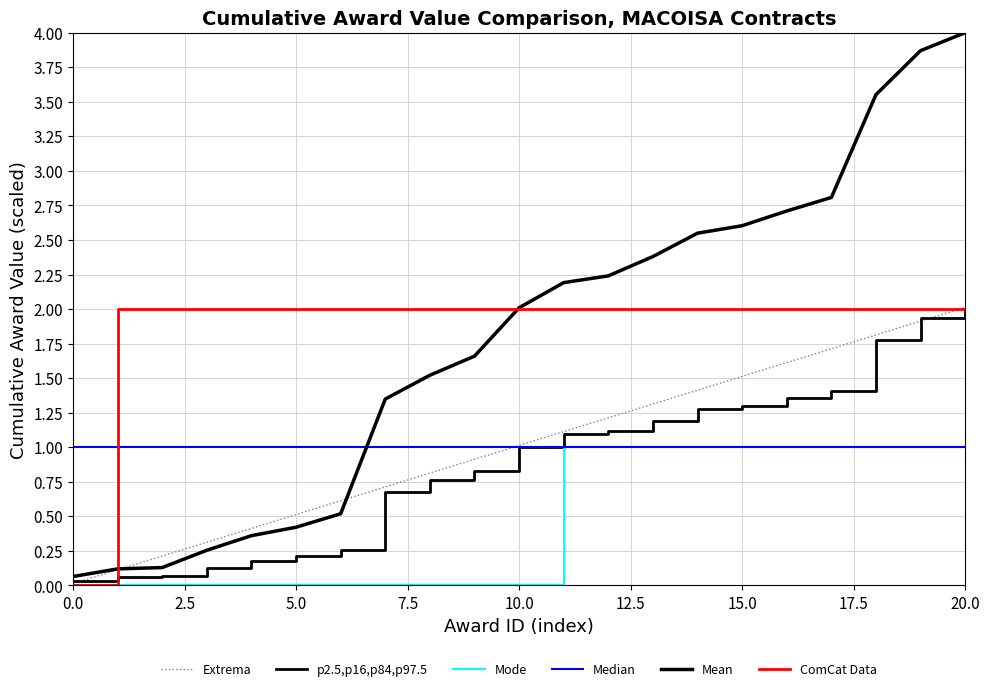

Does the chart display data point markers on the line(s)?

No